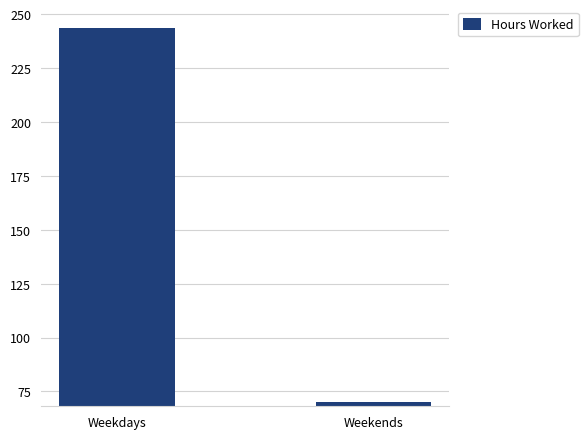

Which has a higher value, Weekdays or Weekends?

Weekdays